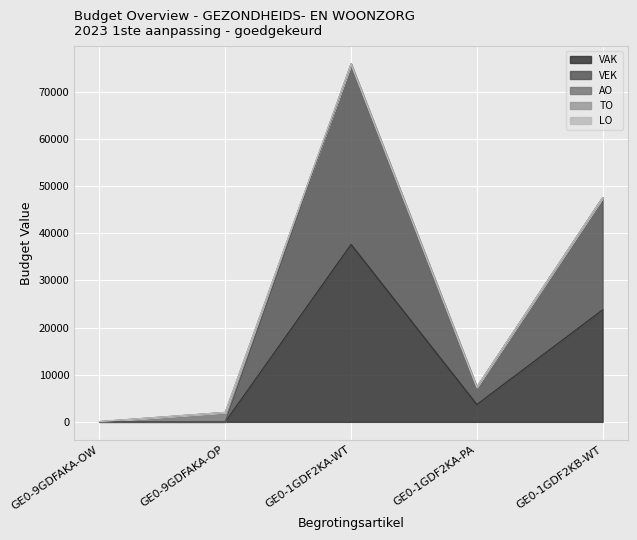

At which category does the chart reach its minimum across all series?

GE0-9GDFAKA-OW